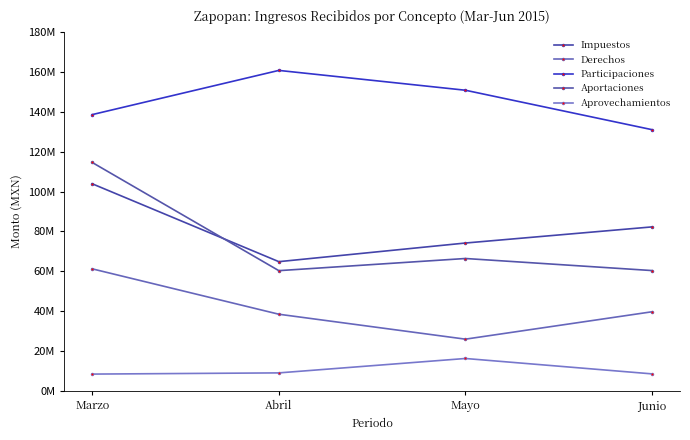

Is this an area chart (filled region under the line)?

No